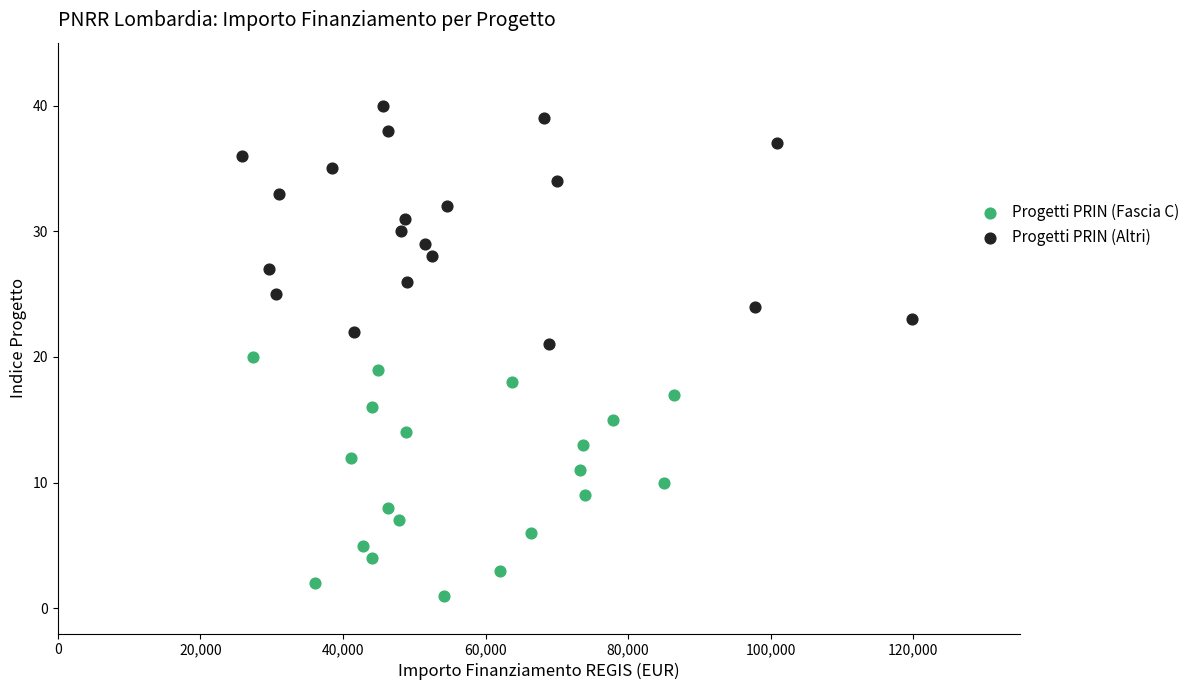

Which series contains the highest Y value?

Progetti PRIN (Altri)